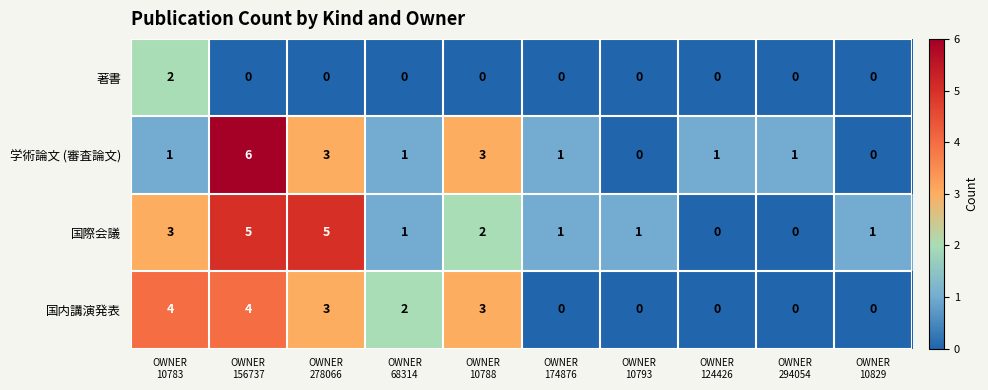

At how many categories does at least one series exceed 0?

10